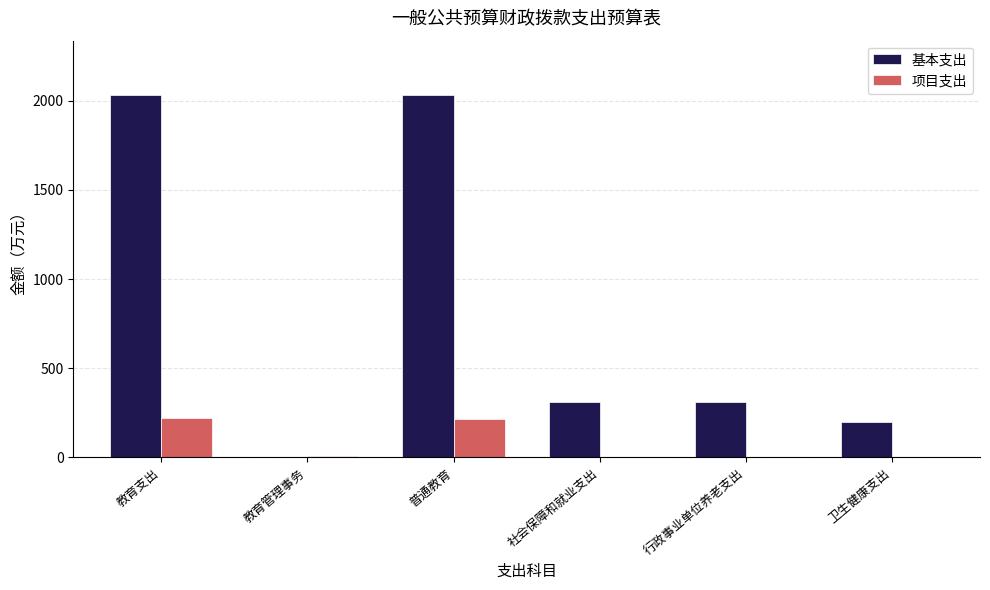

Does the chart contain stacked bars?

No